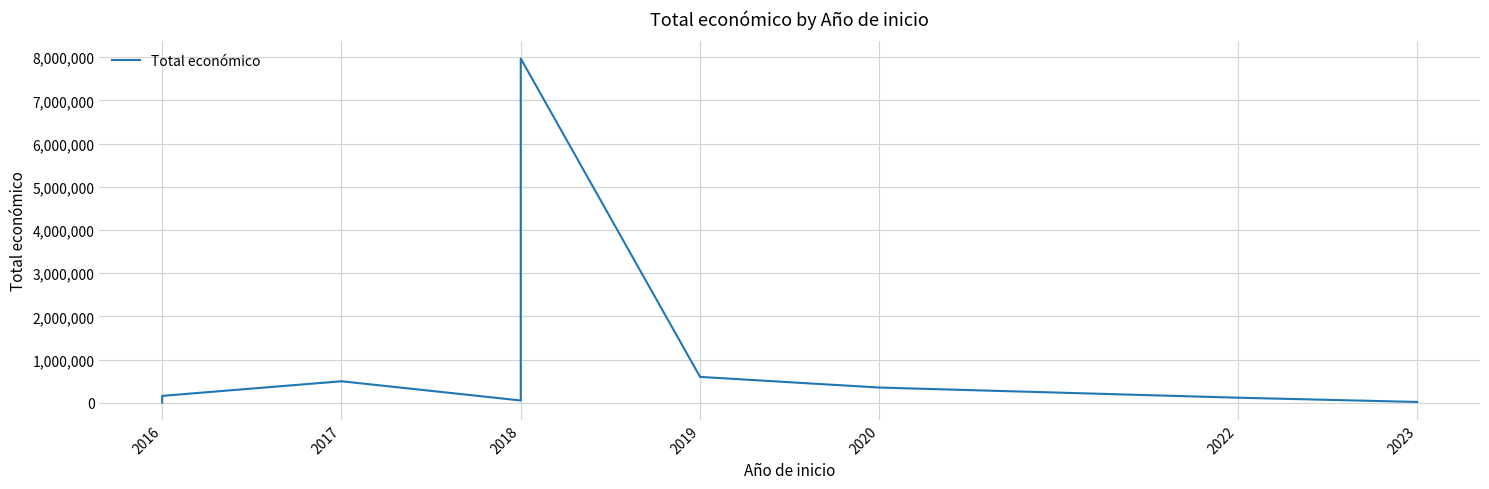

Which has a higher value, 2017 or 2016?

2017